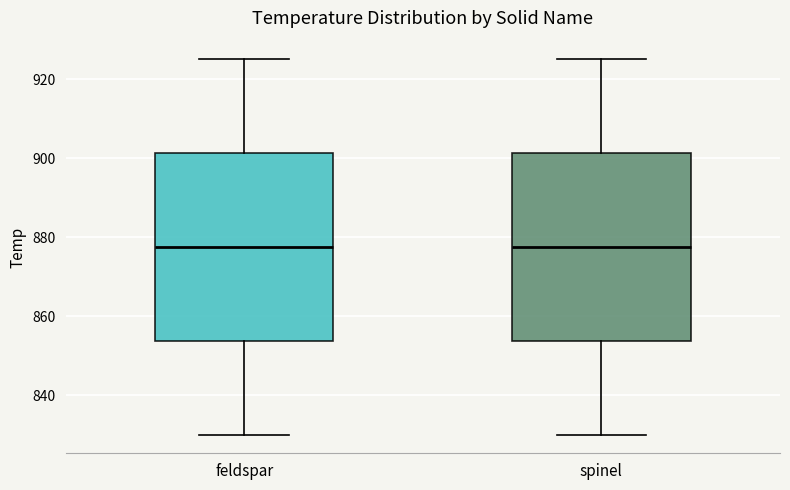

Where does the median line of the box for spinel sit on the y-axis? The values are not printed on the chart, so give them approximately, as read against the axis.

878